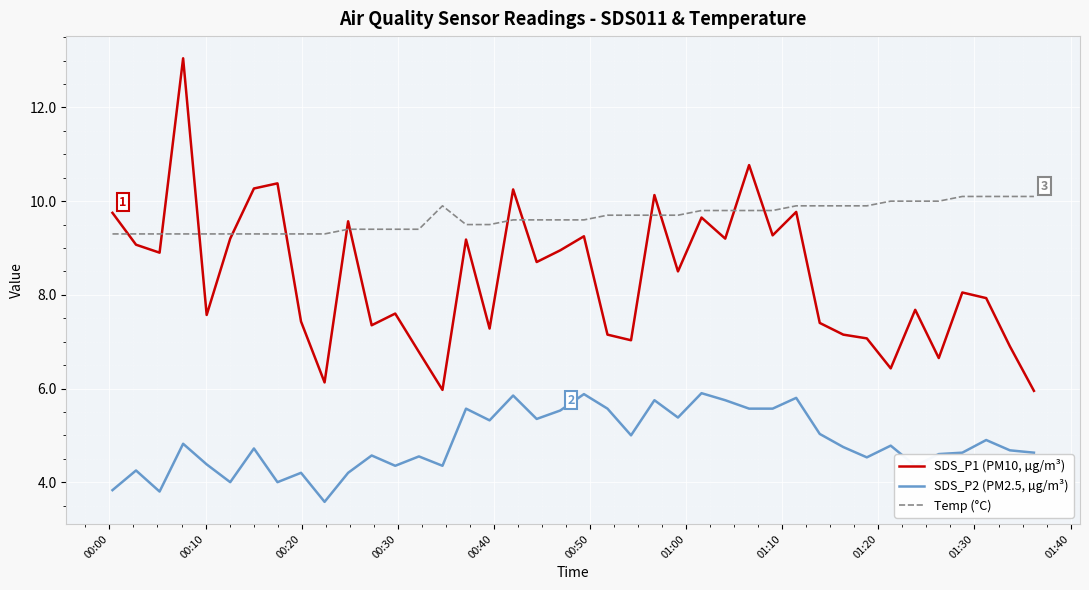

What is the lowest value of the SDS_P2 (PM2.5, µg/m³) series?

3.6